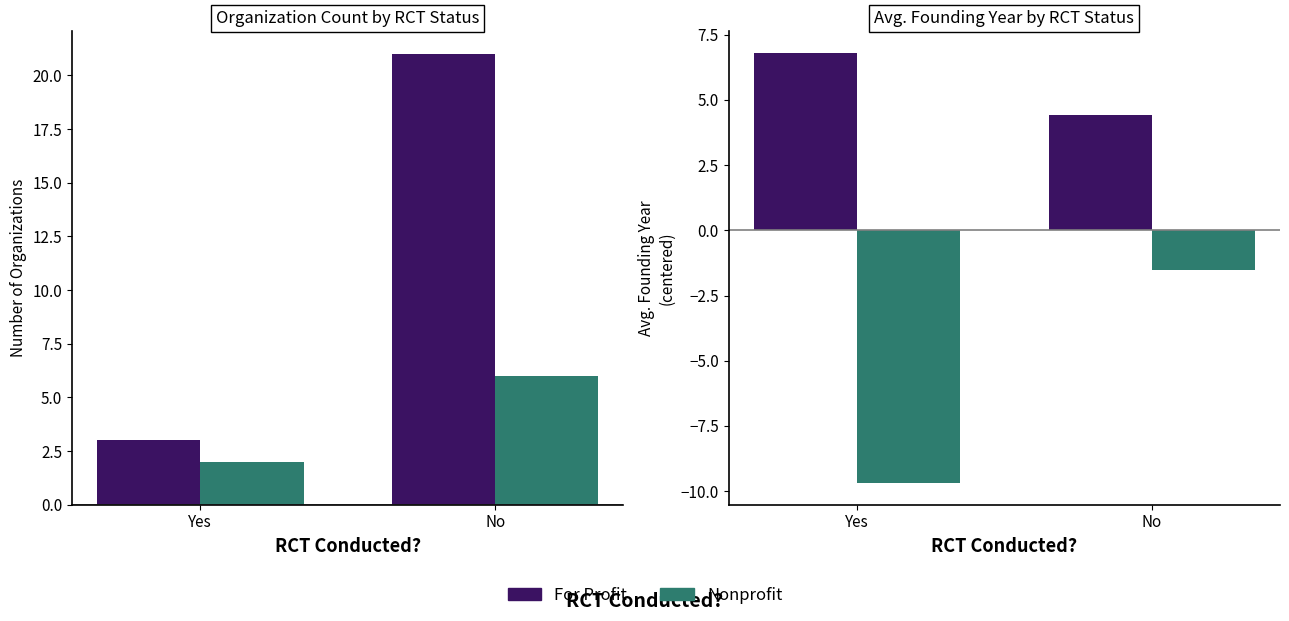

Rank the series by their maximum value, from lowest to highest.

Nonprofit, For Profit